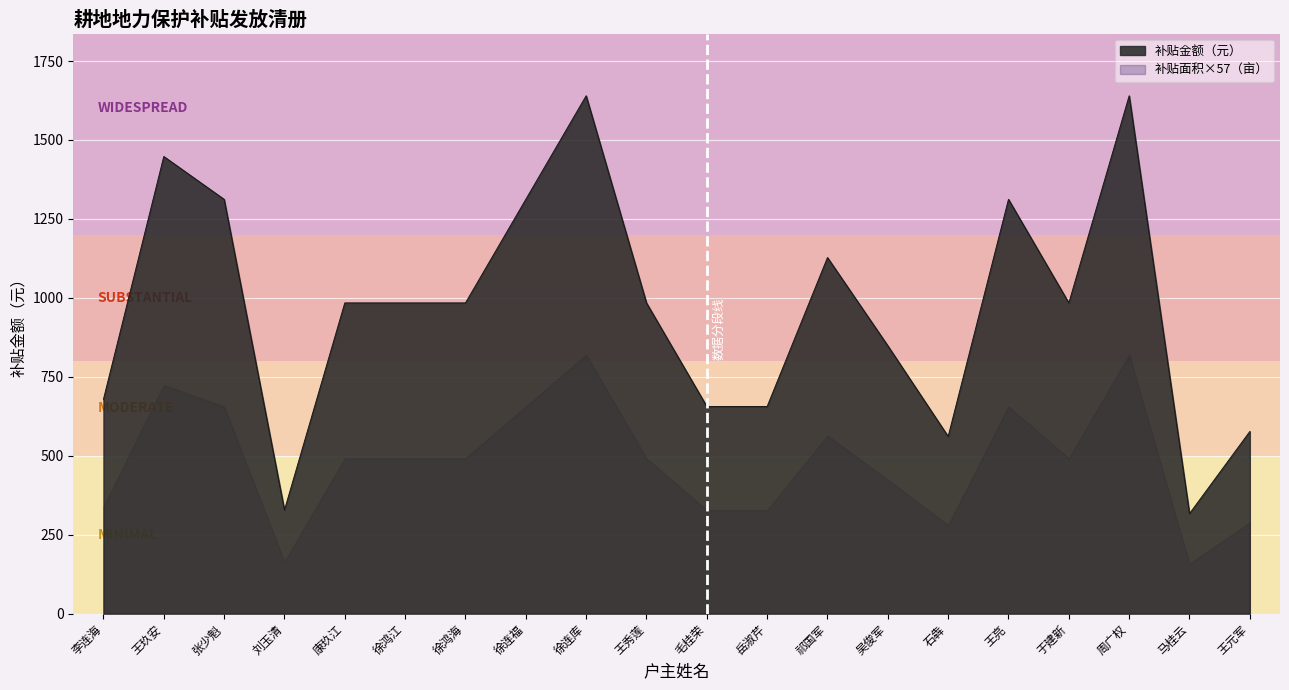

List the labels in order of value, largest first.

徐连库, 周广权, 王玖安, 张少魁, 徐连福, 王亮, 祁国军, 康玖江, 徐鸿江, 徐鸿海, 王秀莲, 于建新, 吴俊军, 李连海, 毛桂荣, 岳淑芹, 王元军, 石犇, 刘玉清, 马桂云